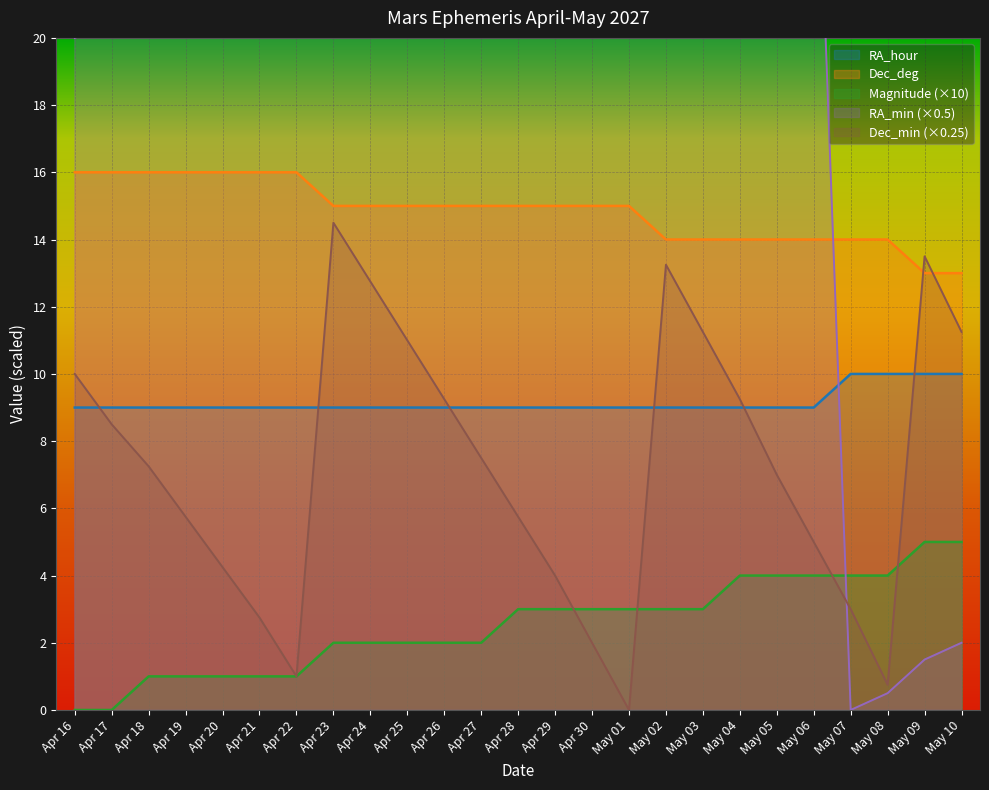

What is the label of the 19th point from the left?

May 04